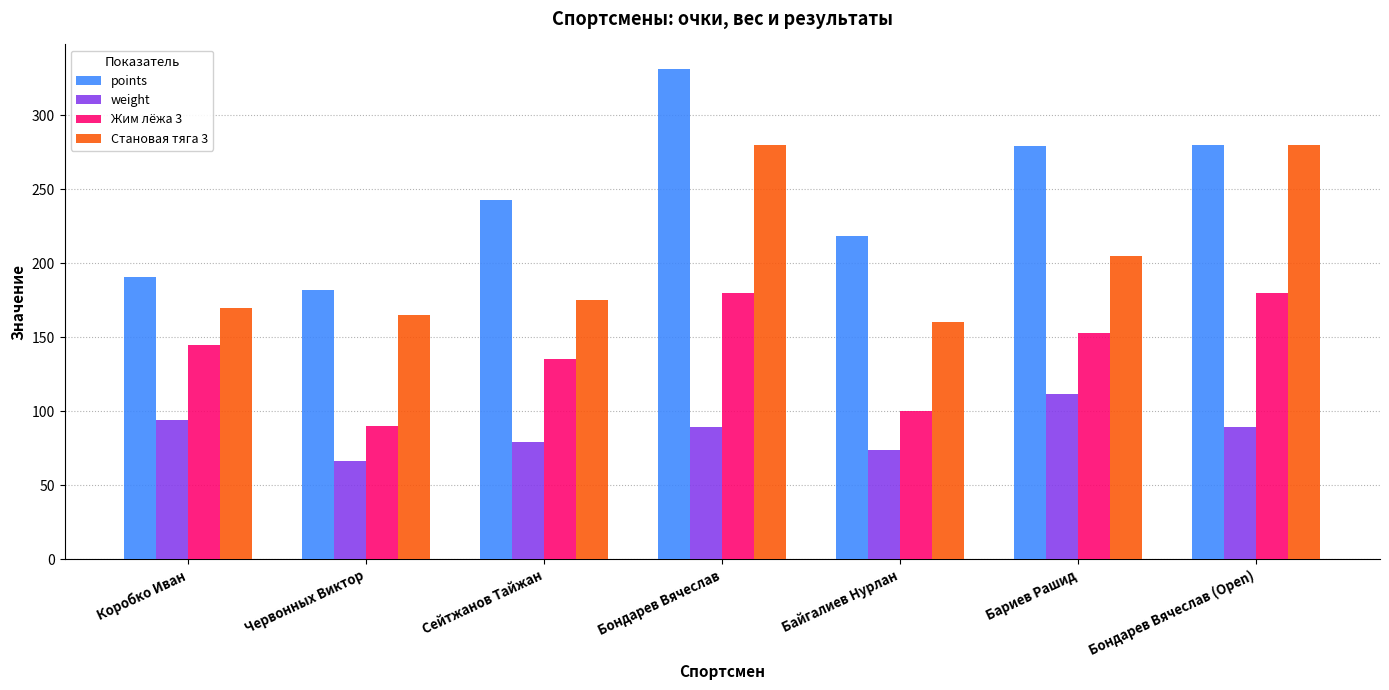

Which series has the widest spread of values?

points